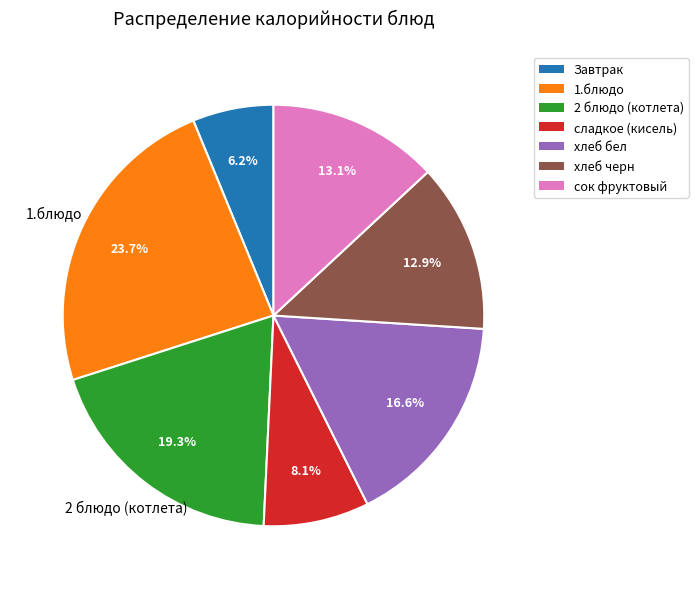

How many slices are in this pie chart?

7